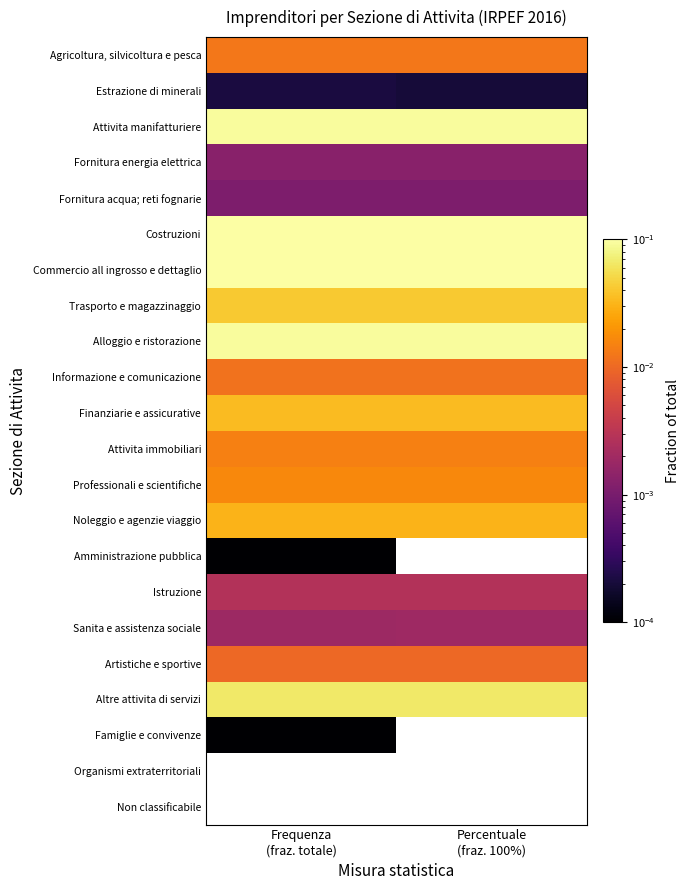

Rank the series at Frequenza (fraz. totale) from highest to lowest value.

Commercio all ingrosso e dettaglio, Costruzioni, Alloggio e ristorazione, Attivita manifatturiere, Altre attivita di servizi, Trasporto e magazzinaggio, Finanziarie e assicurative, Noleggio e agenzie viaggio, Professionali e scientifiche, Attivita immobiliari, Agricoltura, silvicoltura e pesca, Informazione e comunicazione, Istruzione, Fornitura energia elettrica, Fornitura acqua; reti fognarie, Estrazione di minerali, Amministrazione pubblica, Famiglie e convivenze, Organismi extraterritoriali, Non classificabile, Artistiche e sportive, Sanita e assistenza sociale